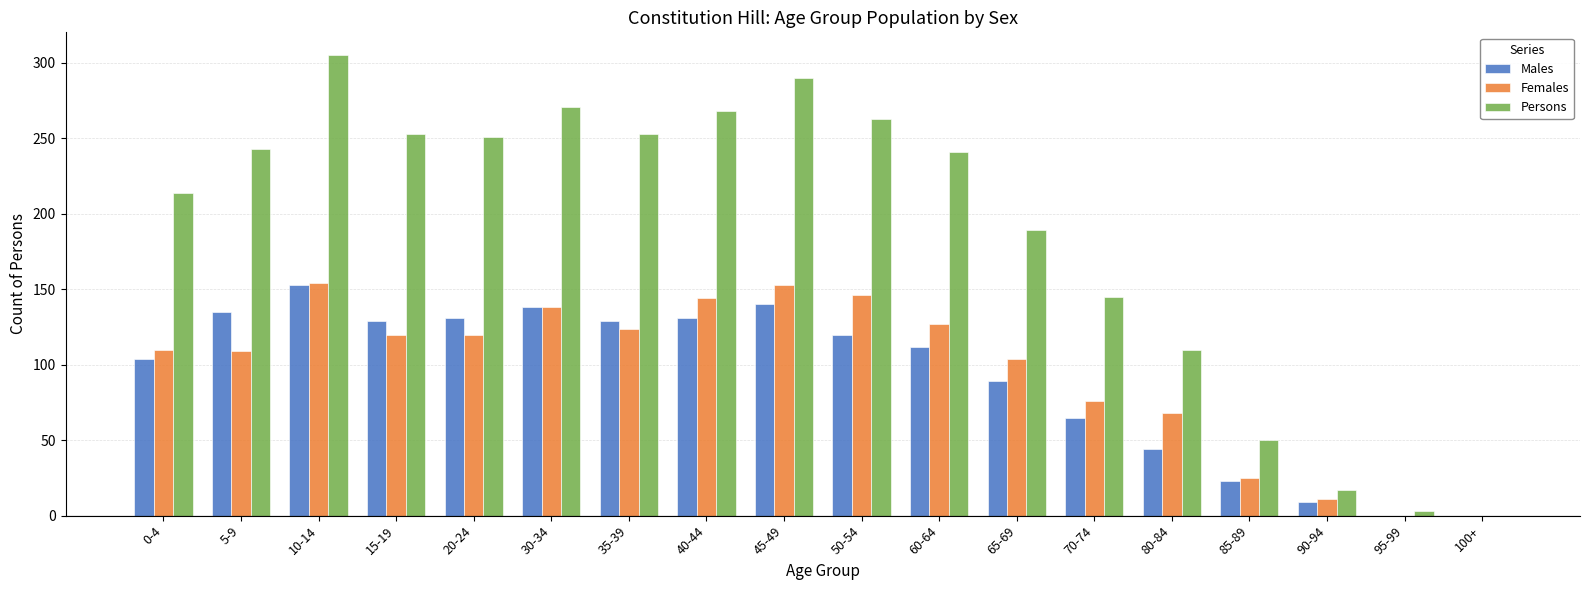

Which series changed the most between 0-4 and 95-99?

Persons